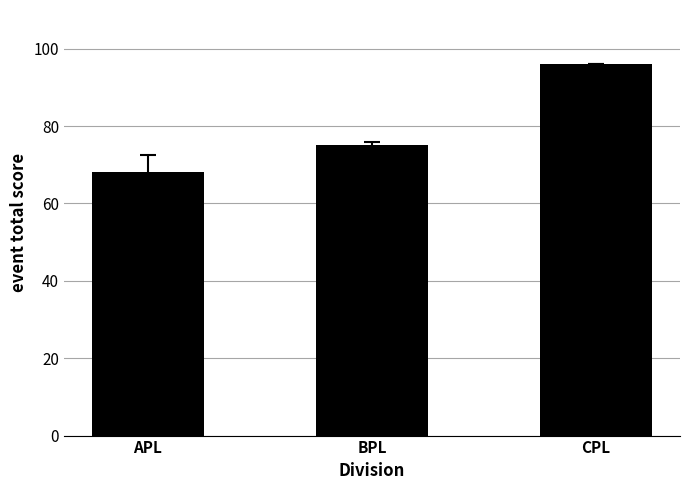

At which label is the value closest to 82?

BPL